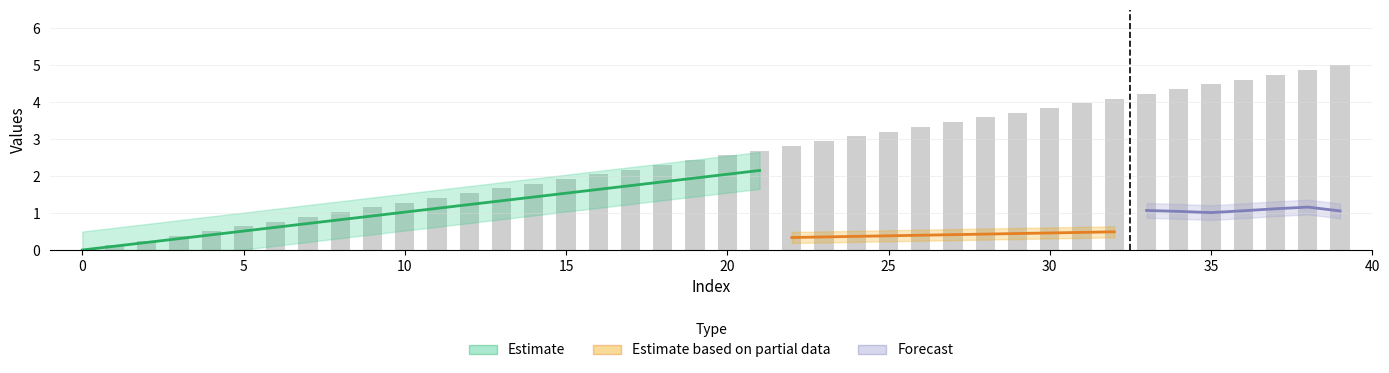

Which label corresponds to the largest value in the chart?

39